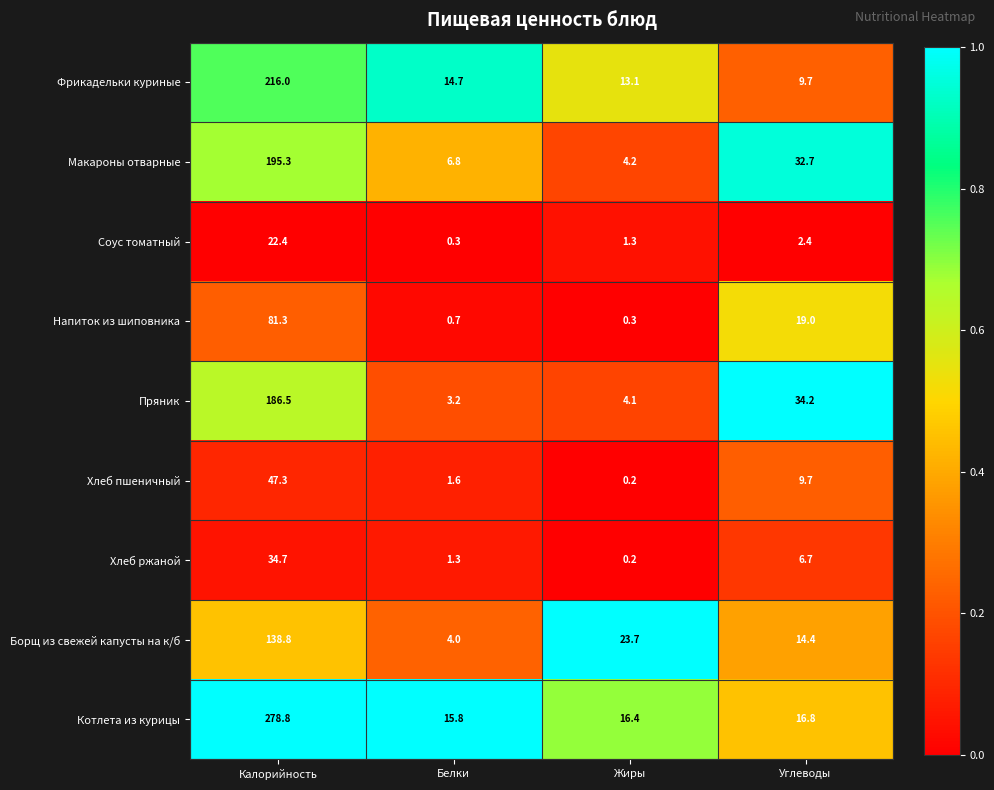

The Фрикадельки куриные series shows 14.7 at Белки. True or false?

True